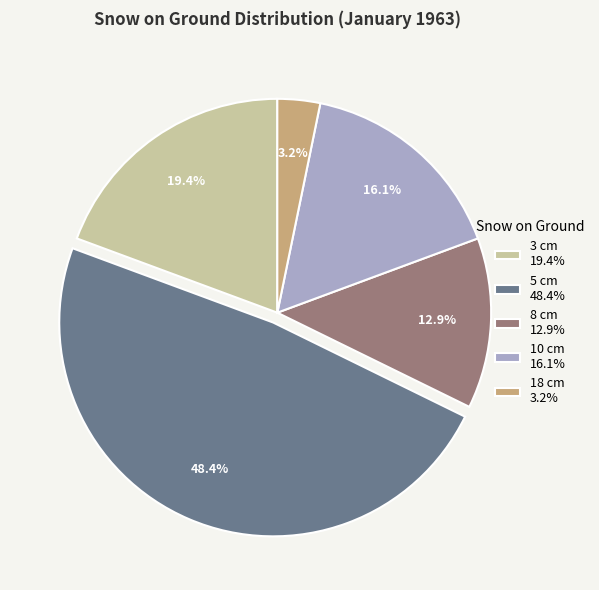

How many segments does this pie chart have?

5